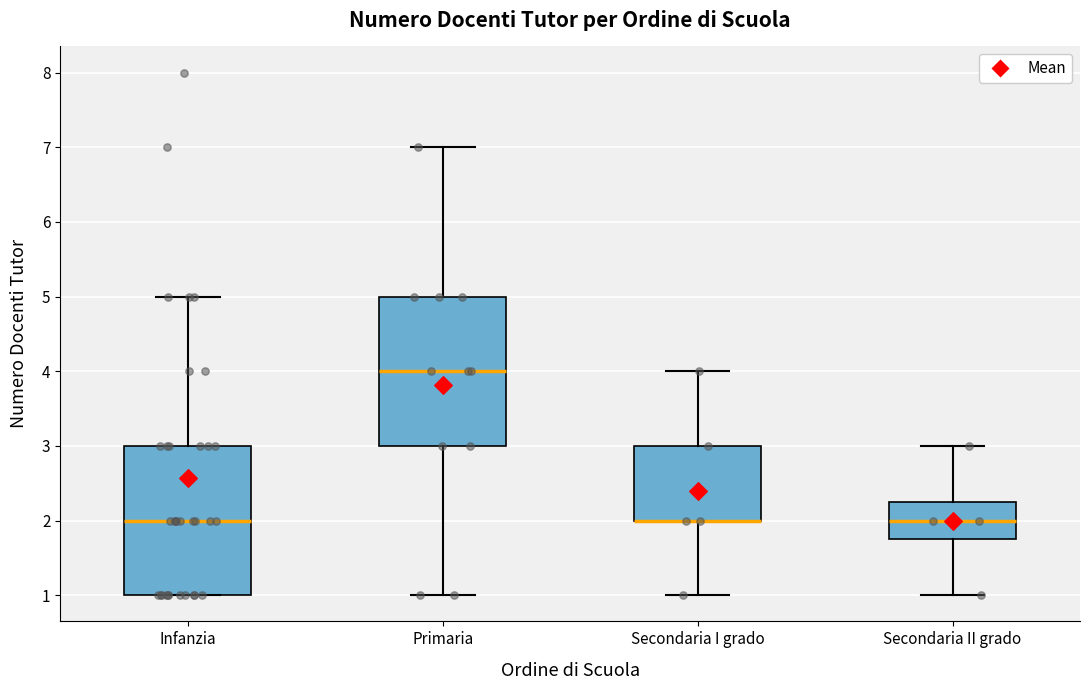

Where does the median line of the box for Primaria sit on the y-axis? The values are not printed on the chart, so give them approximately, as read against the axis.

4.0